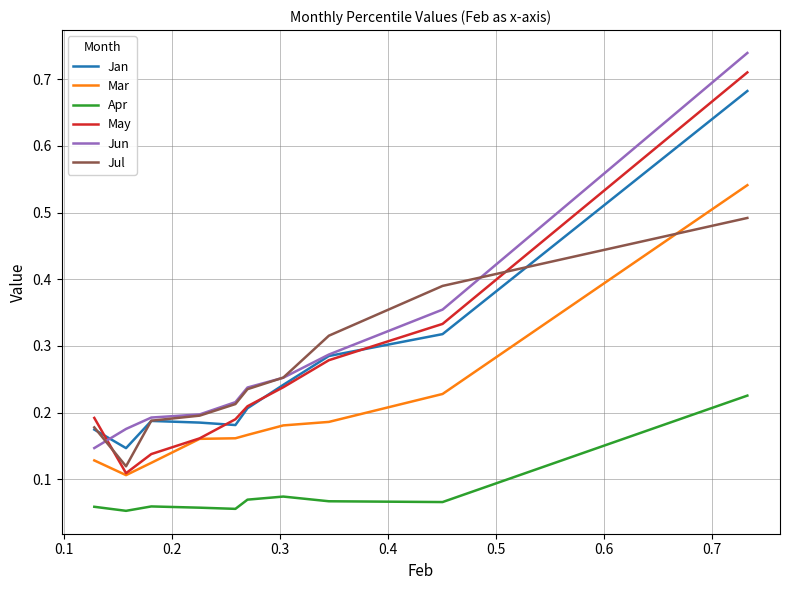

Count the Jun values in the range 0 to 1.

10